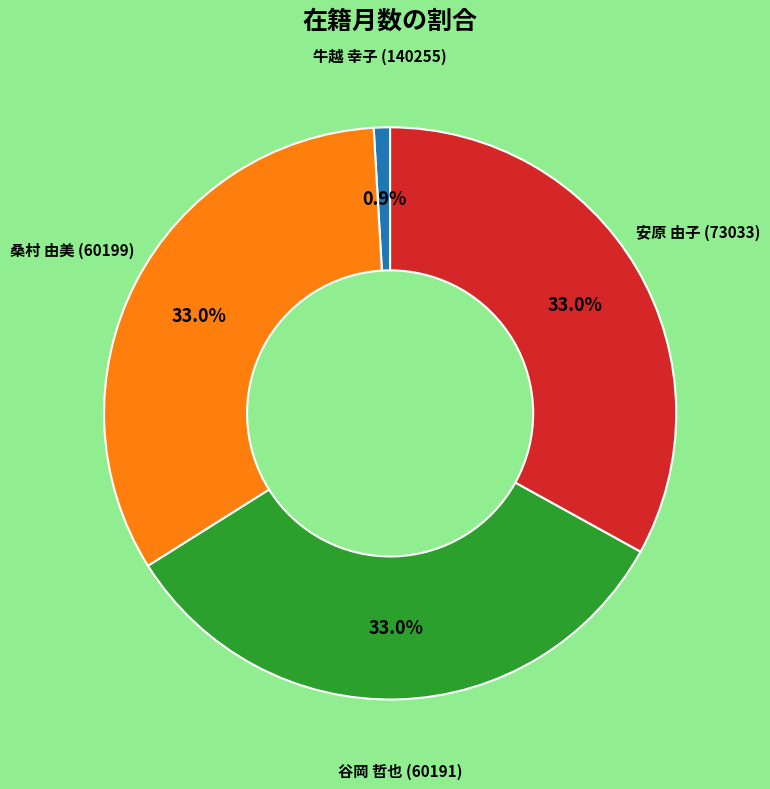

How many slices are in this pie chart?

4